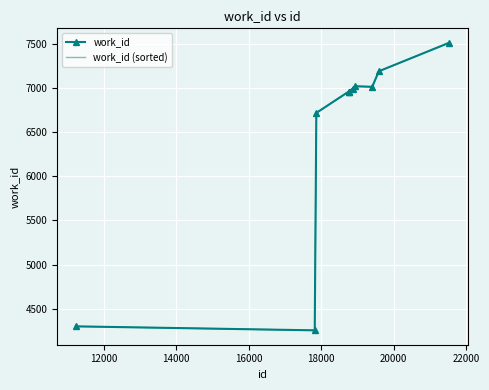

List the series in order of their peak value, highest first.

work_id, work_id (sorted)